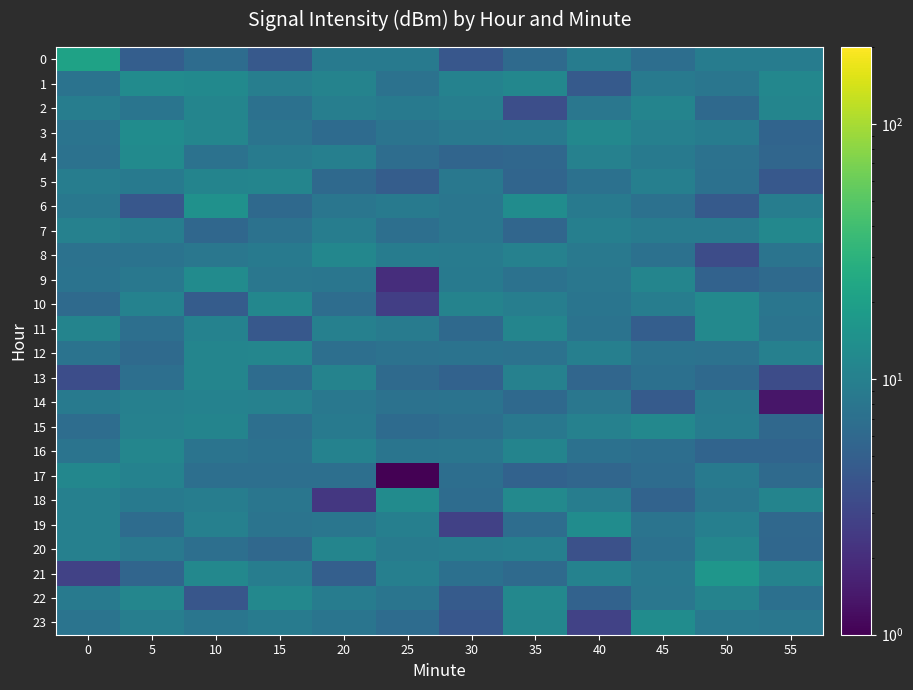

Rank the series at 15 from highest to lowest value.

22, 10, 12, 5, 14, 1, 21, 23, 4, 8, 9, 18, 3, 19, 7, 2, 16, 15, 17, 13, 6, 20, 0, 11